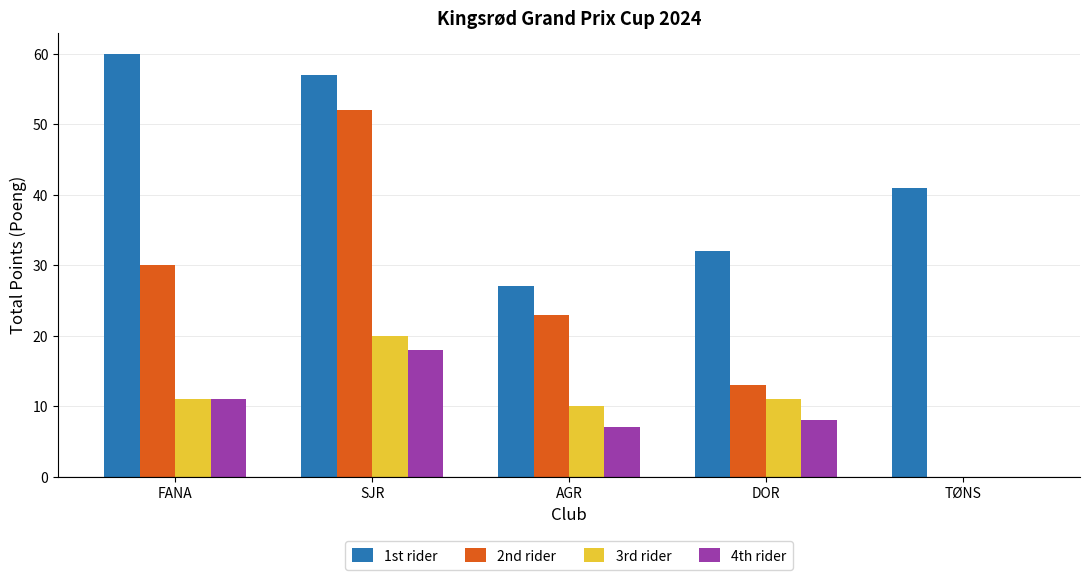

Is the value of 4th rider at TØNS greater than the value of 2nd rider at FANA?

No